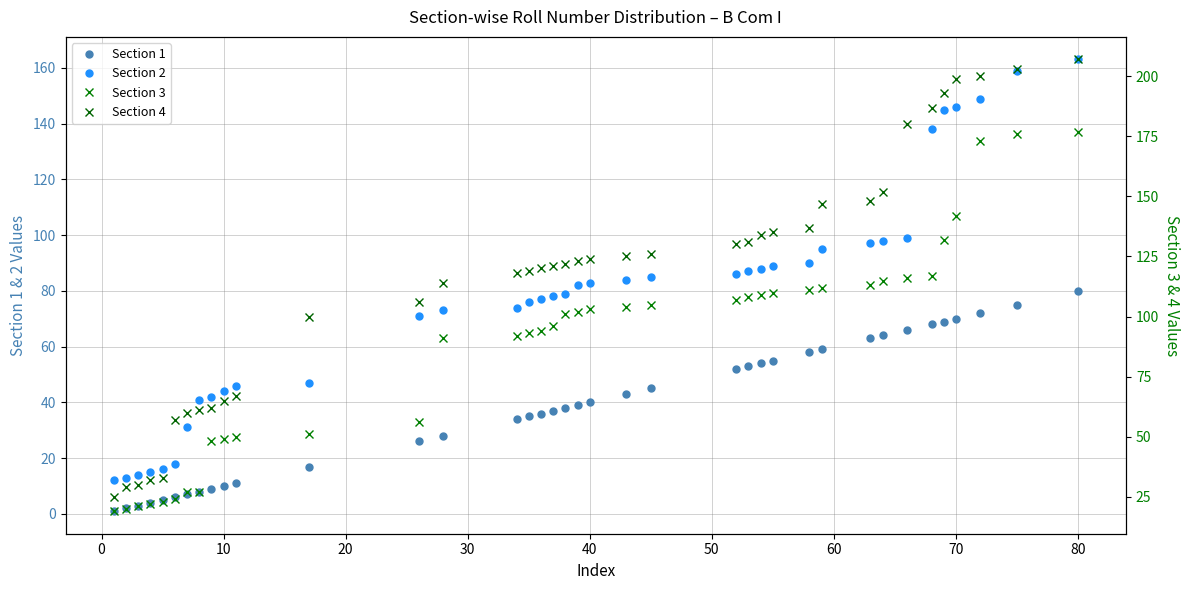

At how many categories does at least one series exceed 73?

27